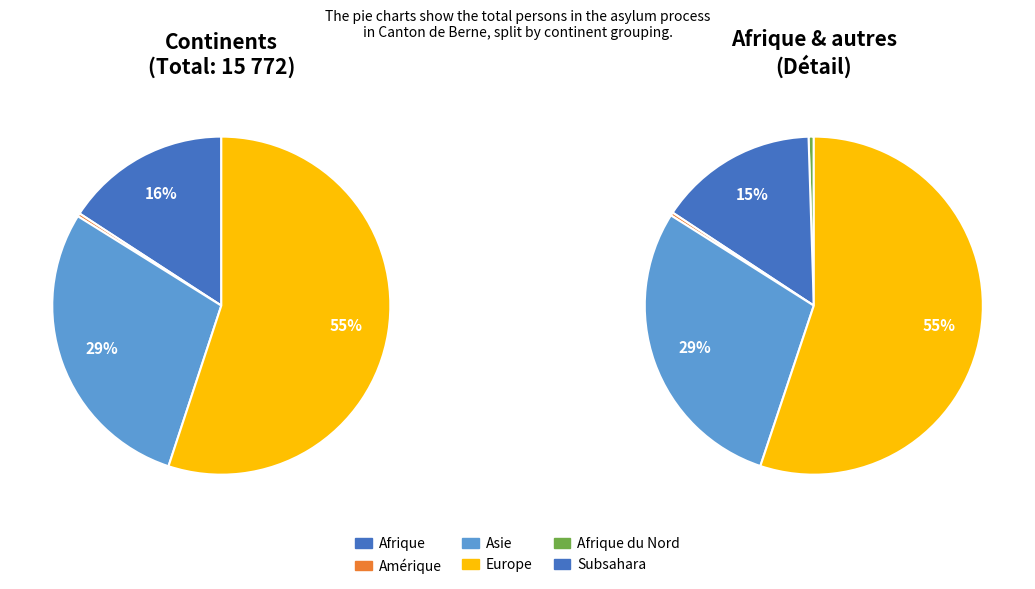

True or false: Subsahara accounts for 22% of the total.

False